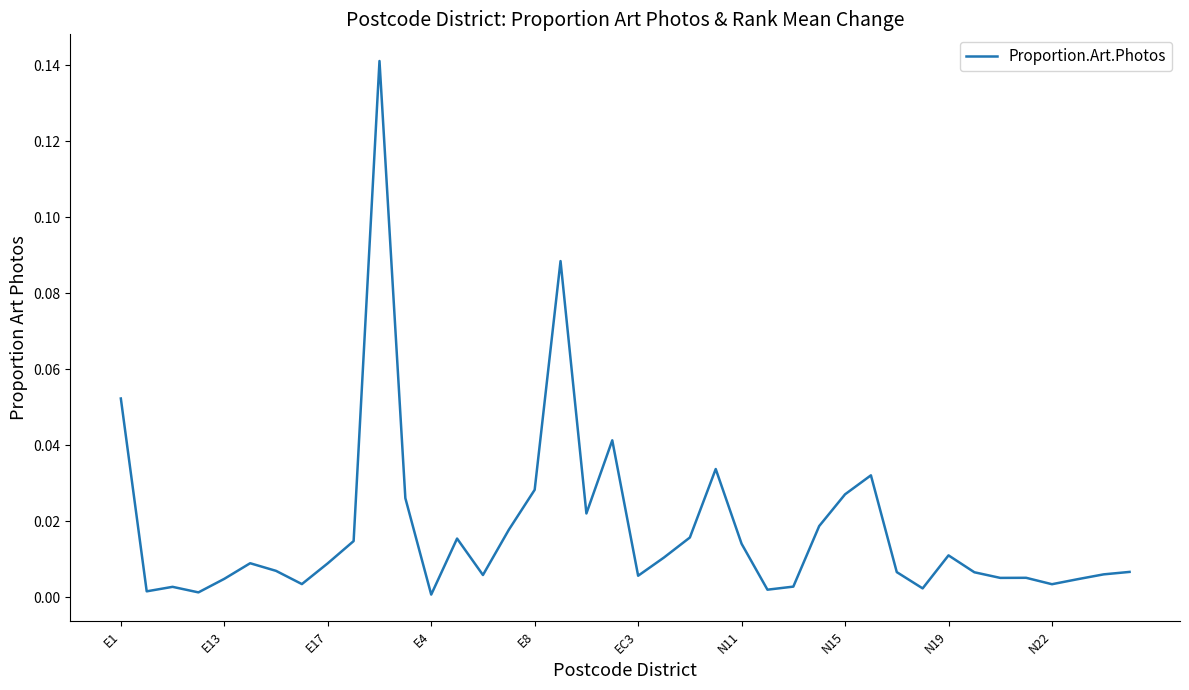

How many points are higher than both their immediate neighbors (excluding endpoints)?

10